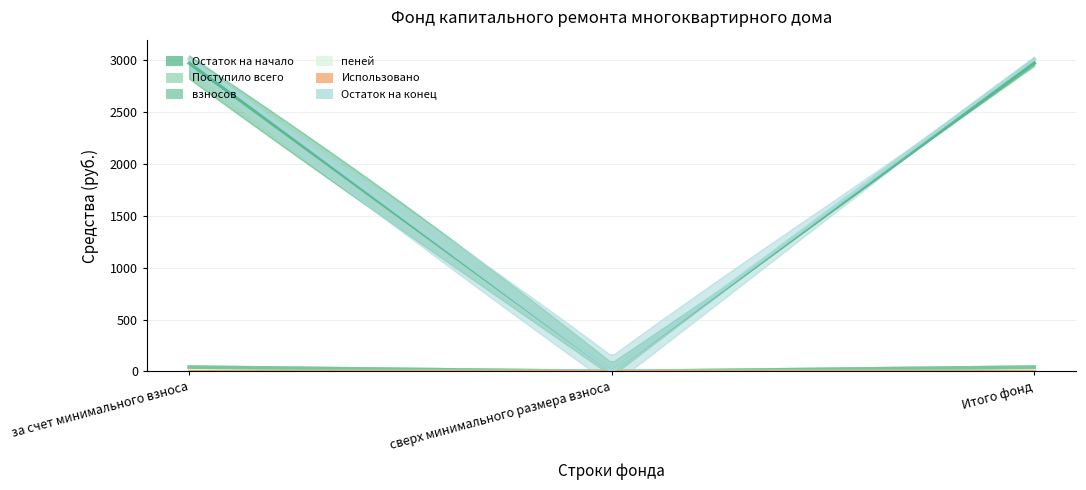

Reading right to left, extract all data points from this chart.

Остаток на начало: 3=2971.7	2=0.0	1=2971.7
Поступило всего: 3=42.2	2=0.0	1=42.2
взносов: 3=42.1	2=0.0	1=42.1
пеней: 3=0.1	2=0.0	1=0.1
Использовано: 3=0.0	2=0.0	1=0.0
Остаток на конец: 3=3013.8	2=0.0	1=3013.8